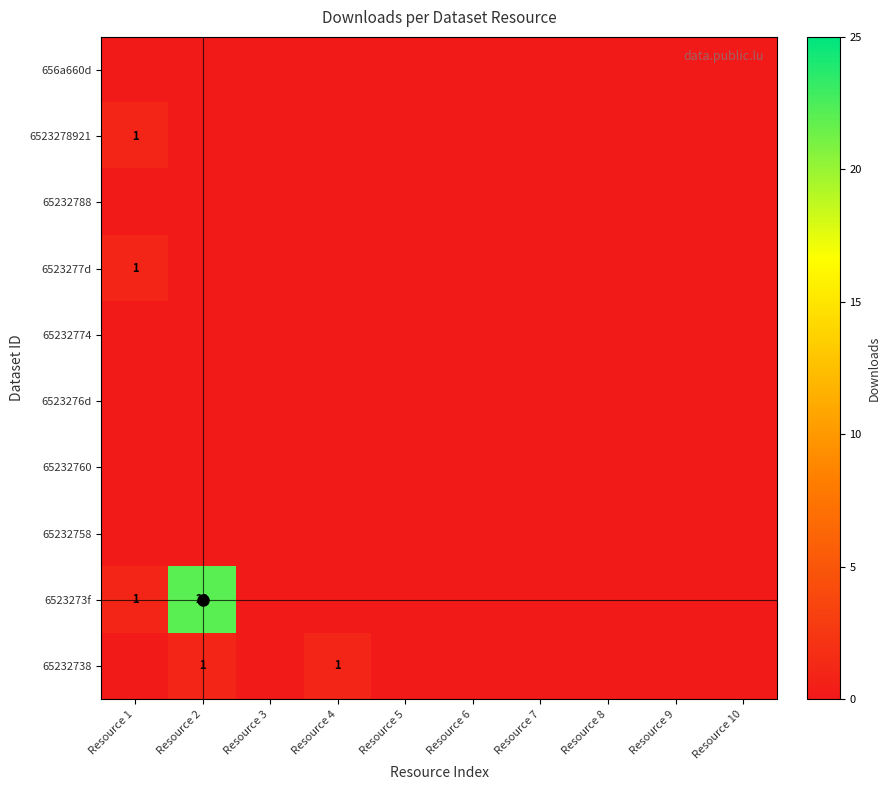

Is the value of 65232758 at Resource 4 greater than the value of 65232788 at Resource 4?

No